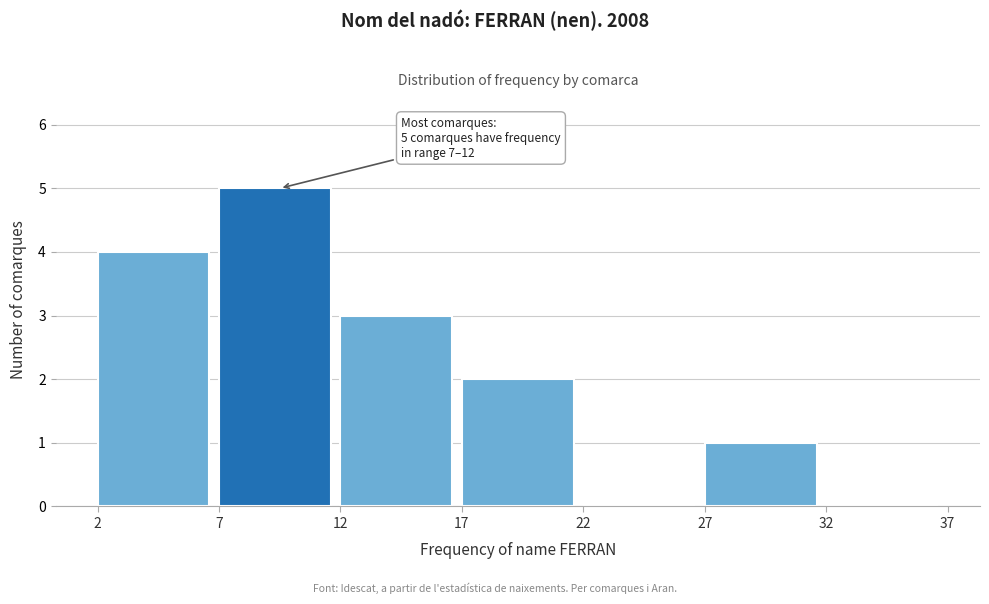

Which range on the x-axis has the tallest bar?

7 to 12